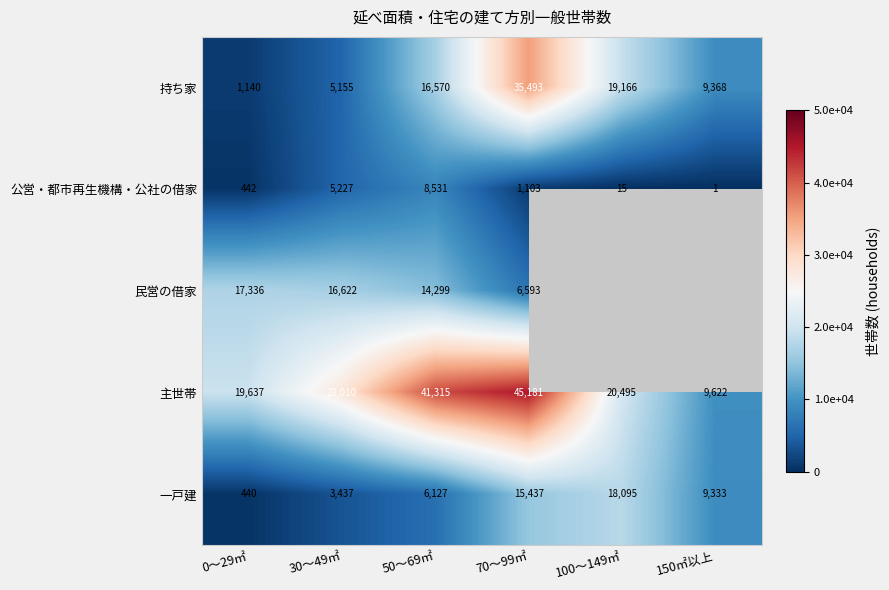

Rank the categories by 持ち家 value from highest to lowest.

70～99㎡, 100～149㎡, 50～69㎡, 150㎡以上, 30～49㎡, 0～29㎡